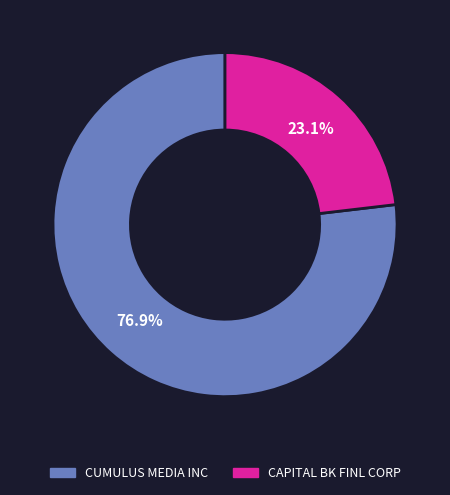

To the nearest percent, what is the difference between the CAPITAL BK FINL CORP and CUMULUS MEDIA INC slice percentages?

54%